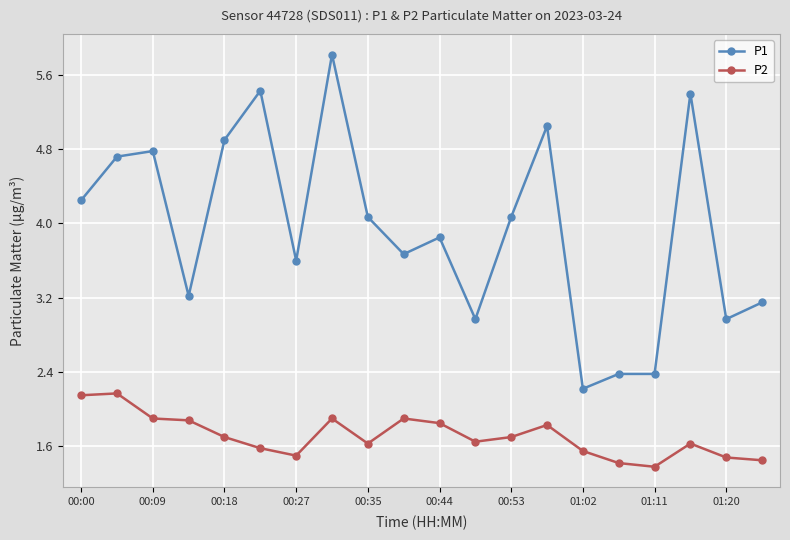

What is the maximum value shown in the chart?

5.8